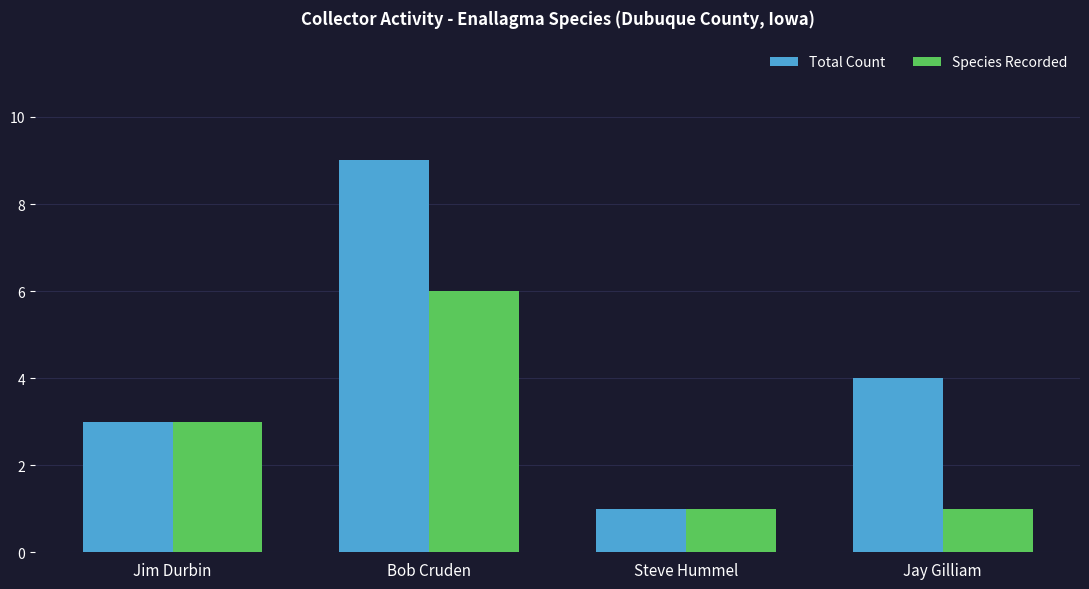

At which label is Species Recorded closest to 3?

Jim Durbin